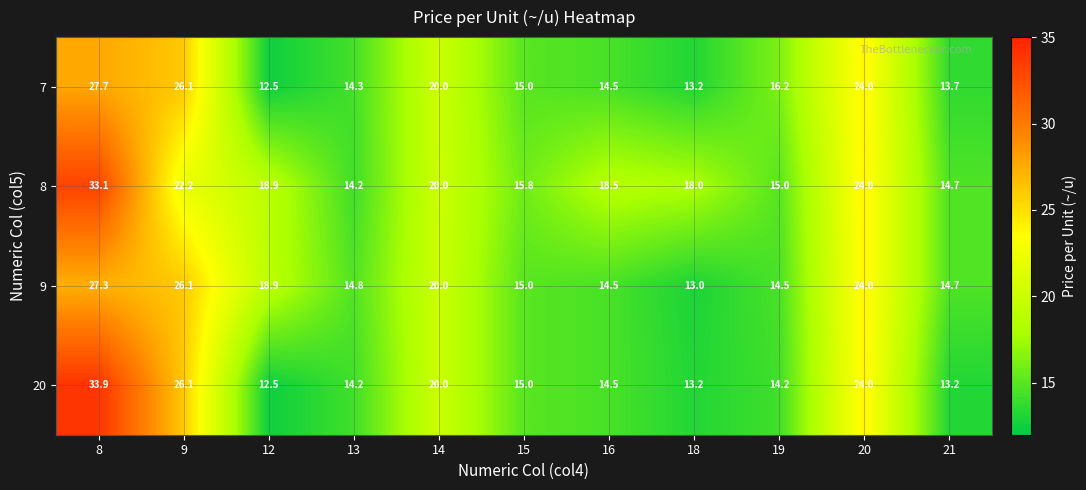

The 8 series shows 20.0 at 14. True or false?

True